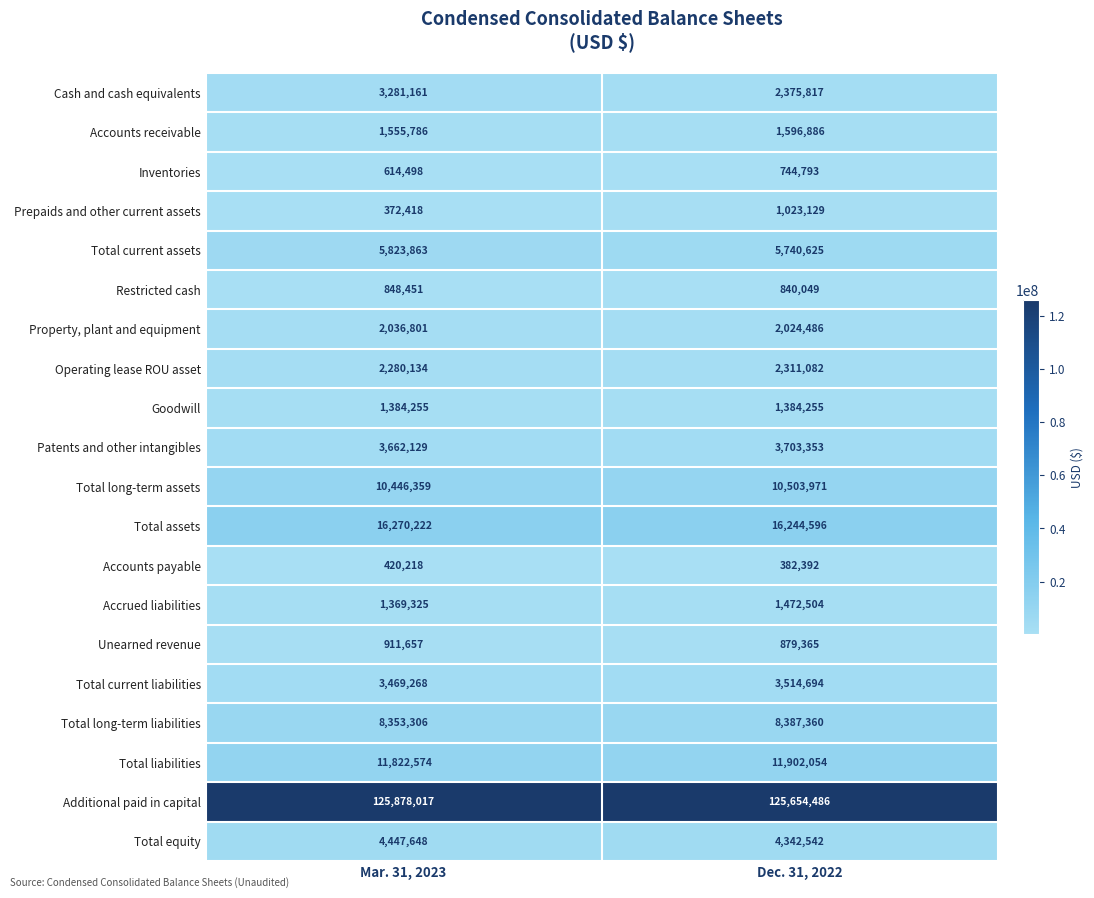

True or false: Total long-term assets has a value of 10503971 at Dec. 31, 2022.

True